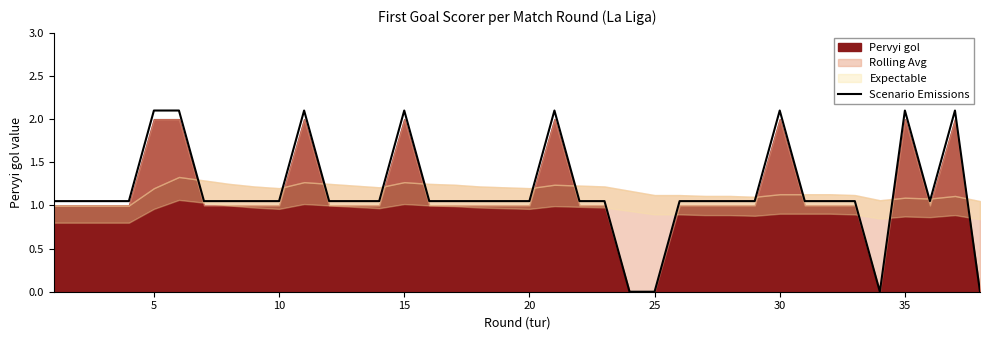

What is the maximum value for Scenario Emissions?

2.1